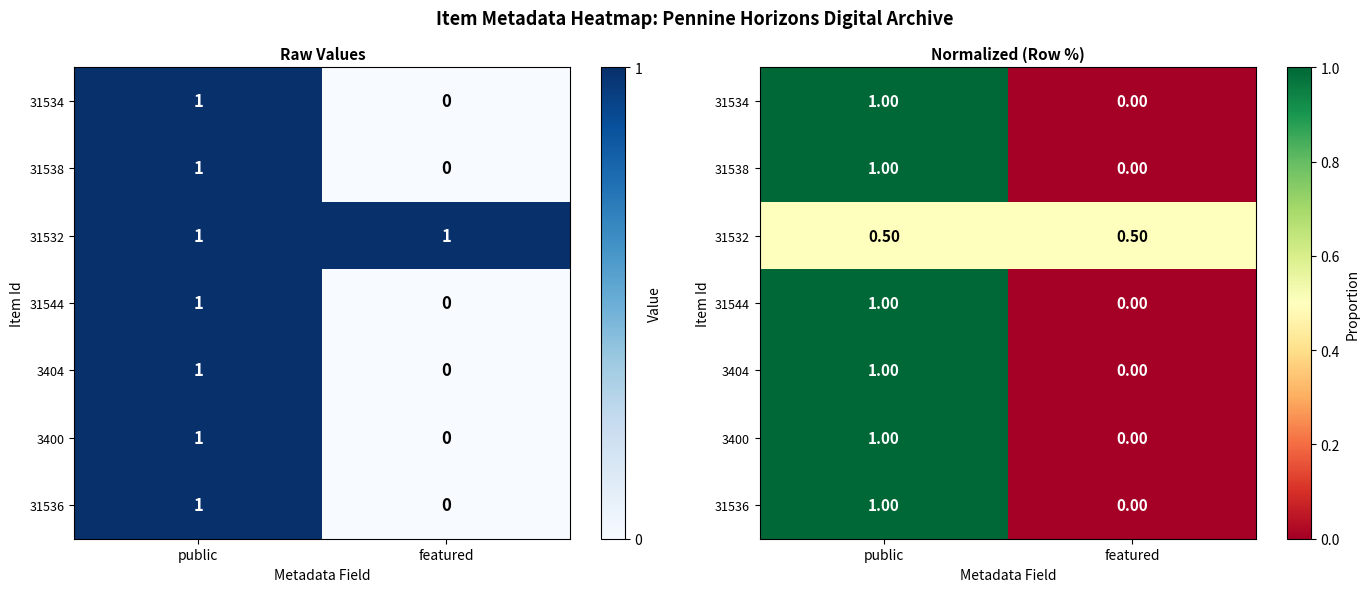

Which category has the highest value across all series?

public